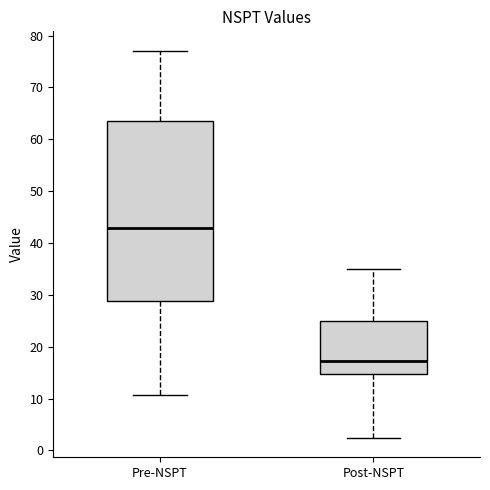

Where does the upper whisker of the box for Pre-NSPT end on the y-axis? The values are not printed on the chart, so give them approximately, as read against the axis.

77